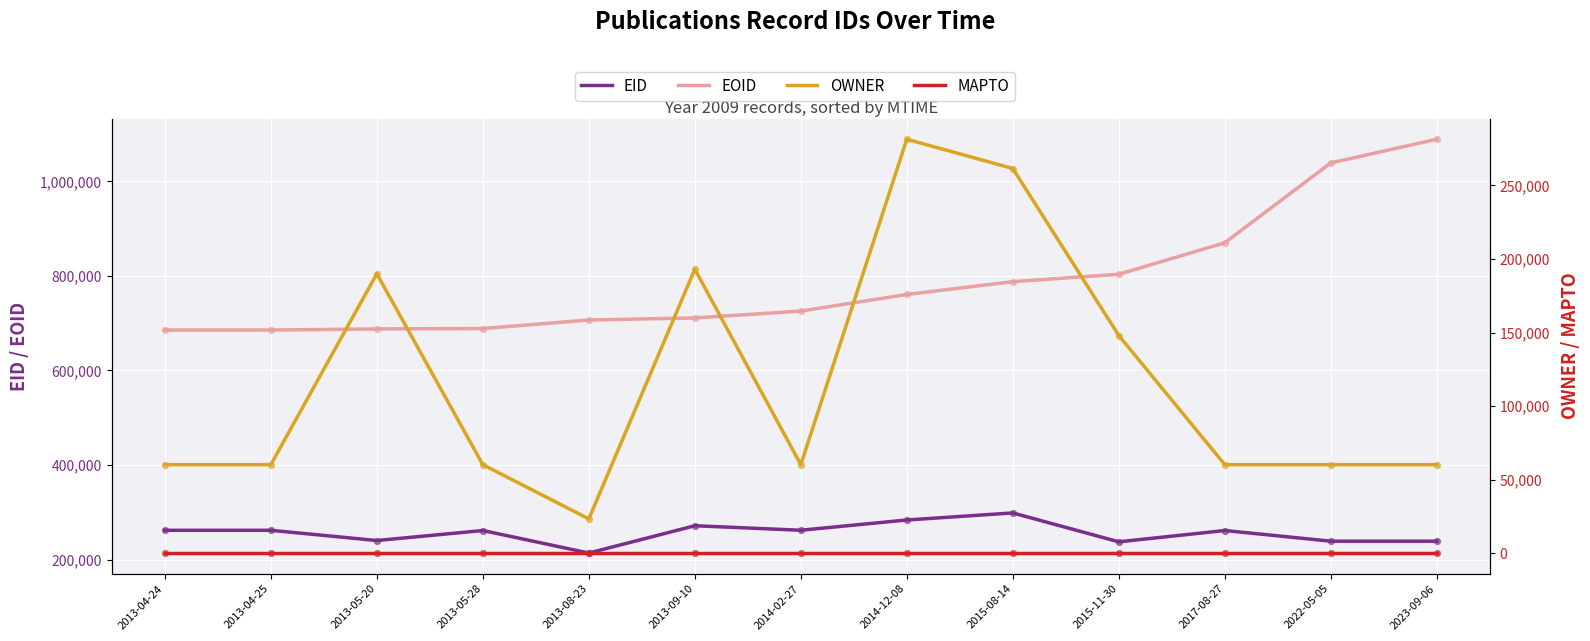

At which category is the sum across all series the highest?

2023-09-06